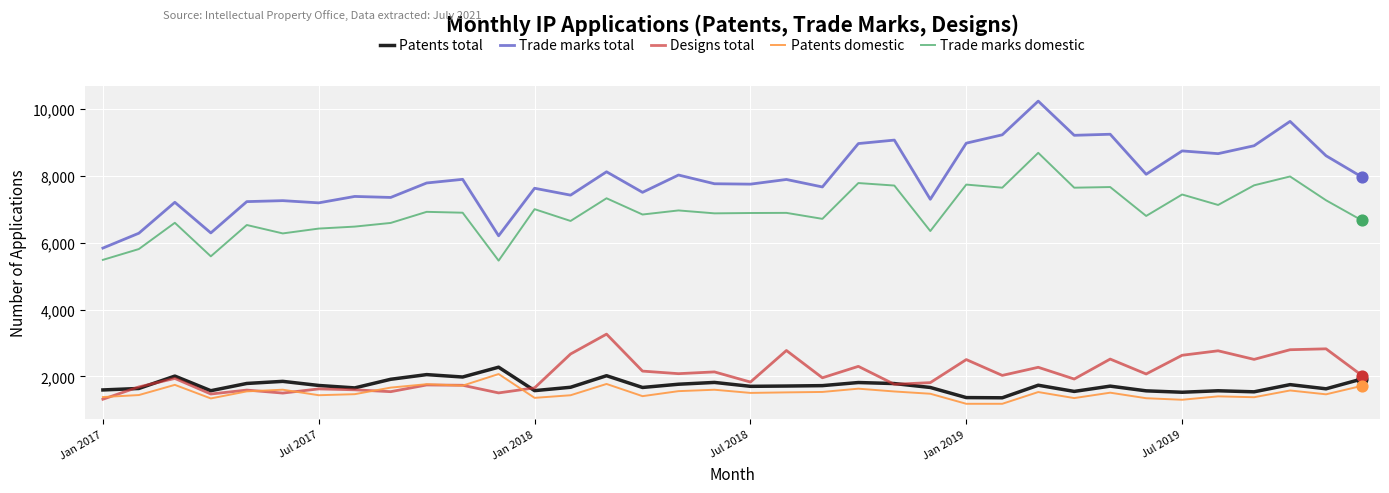

At how many categories does at least one series exceed 1419?

36